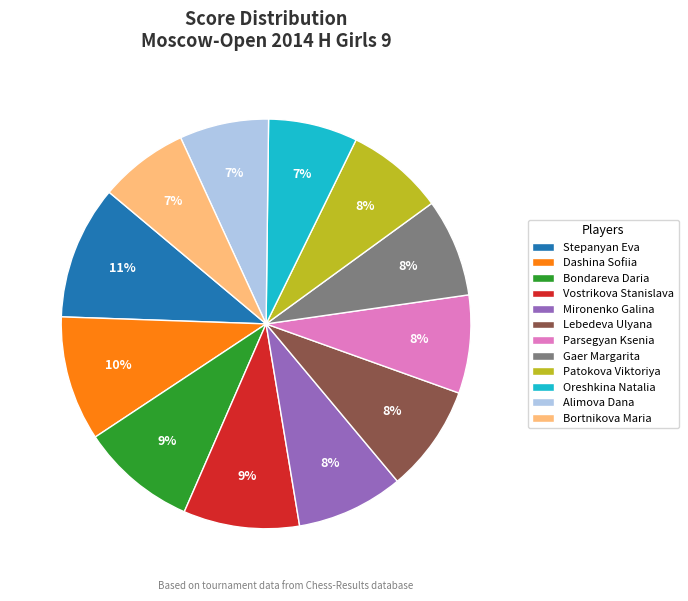

Is the sum of Stepanyan Eva and Gaer Margarita greater than half?

No